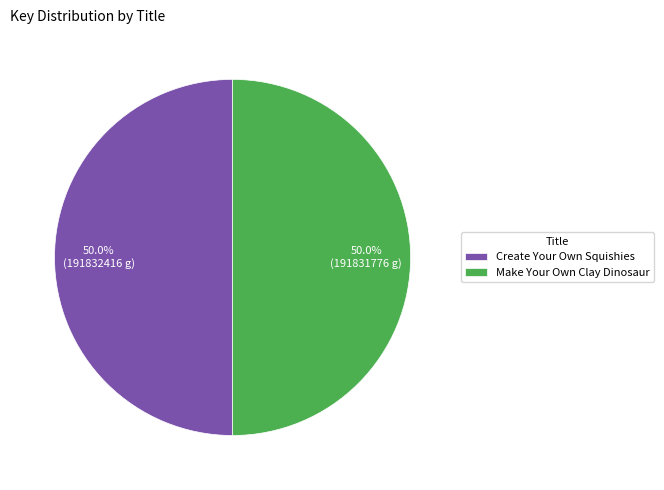

How many slices are in this pie chart?

2